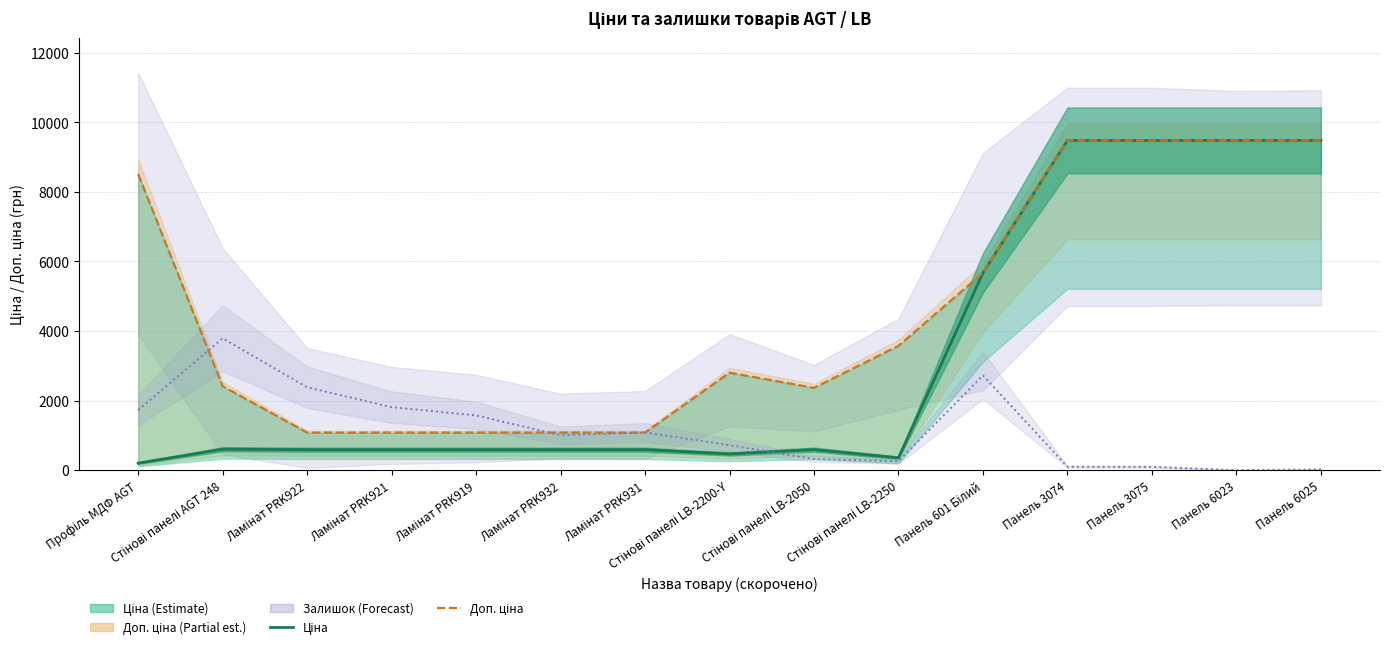

After their last crossing, which series has the higher values: Залишок (scaled) or Ціна?

Ціна